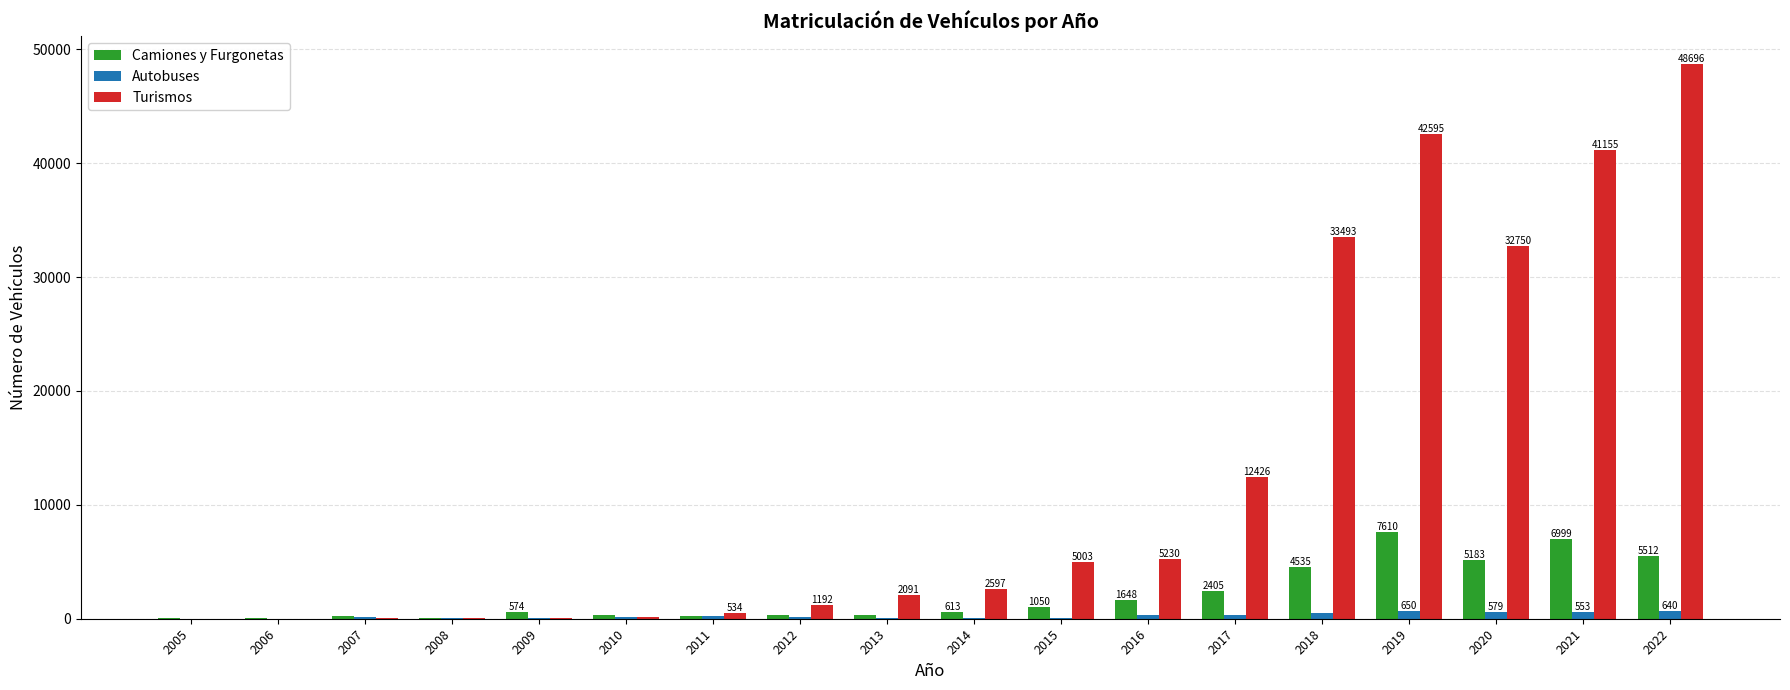

True or false: Camiones y Furgonetas has a value of 215 at 2007.

True